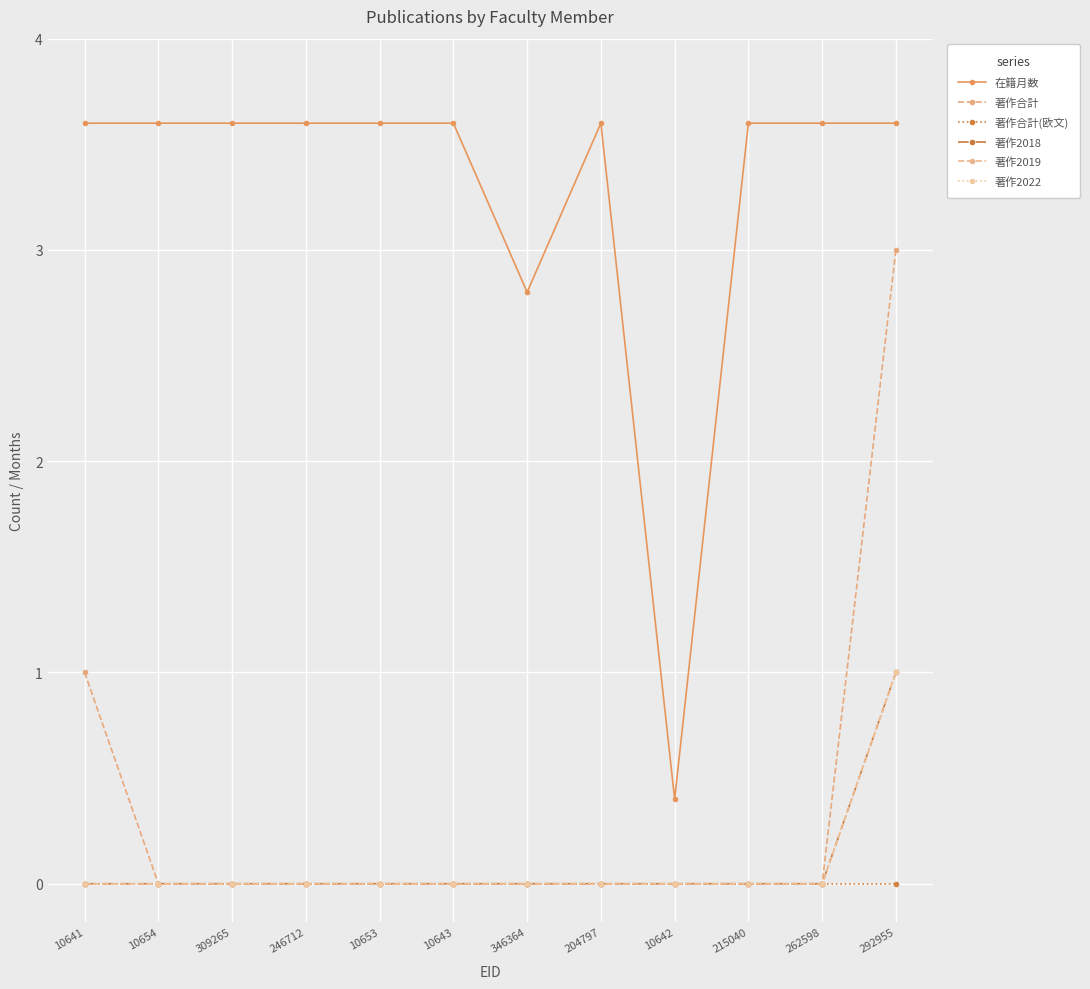

Reading left to right, transcribe all the data shown in this chart.

在籍月数: 3.6	3.6	3.6	3.6	3.6	3.6	2.8	3.6	0.4	3.6	3.6	3.6
著作合計: 1.0	0.0	0.0	0.0	0.0	0.0	0.0	0.0	0.0	0.0	0.0	3.0
著作合計(欧文): 0.0	0.0	0.0	0.0	0.0	0.0	0.0	0.0	0.0	0.0	0.0	0.0
著作2018: 0.0	0.0	0.0	0.0	0.0	0.0	0.0	0.0	0.0	0.0	0.0	1.0
著作2019: 0.0	0.0	0.0	0.0	0.0	0.0	0.0	0.0	0.0	0.0	0.0	1.0
著作2022: 0.0	0.0	0.0	0.0	0.0	0.0	0.0	0.0	0.0	0.0	0.0	1.0